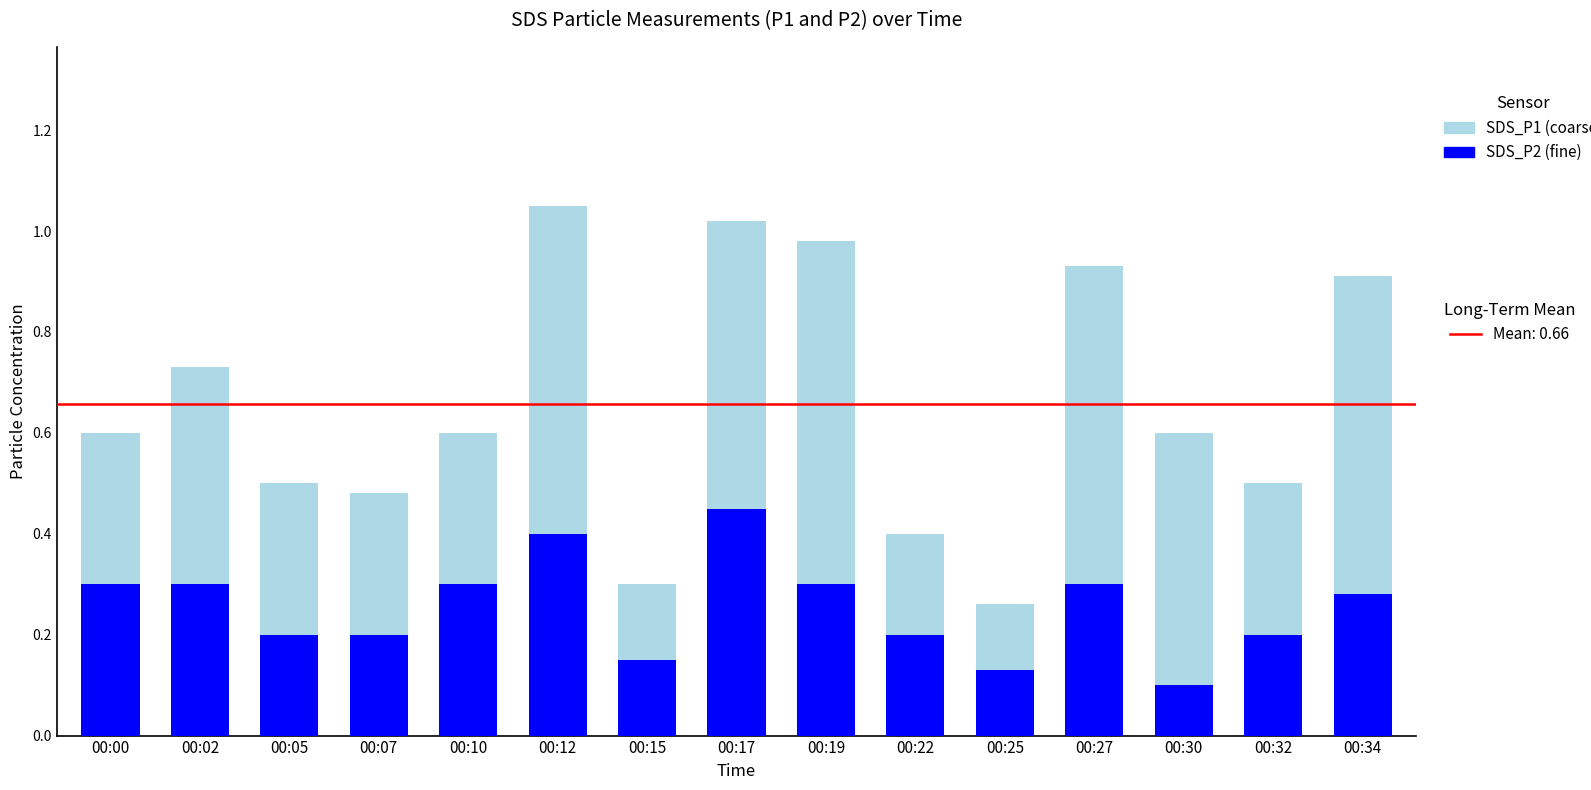

What is the total value across all series at 00:34?

0.9